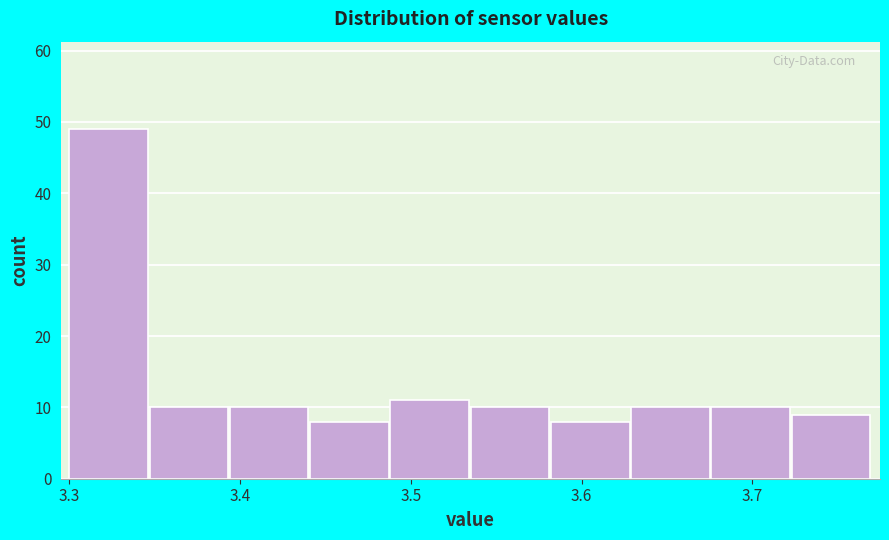

Reading left to right, transcribe this chart: for each bar, give the range it covers on the x-axis and its height. Neither the bar edges nor the heights are printed on the chart, so give them approximately, as read against the axes.

3.300 to 3.347: 49
3.347 to 3.394: 10
3.394 to 3.441: 10
3.441 to 3.488: 8
3.488 to 3.535: 11
3.535 to 3.582: 10
3.582 to 3.629: 8
3.629 to 3.676: 10
3.676 to 3.723: 10
3.723 to 3.770: 9